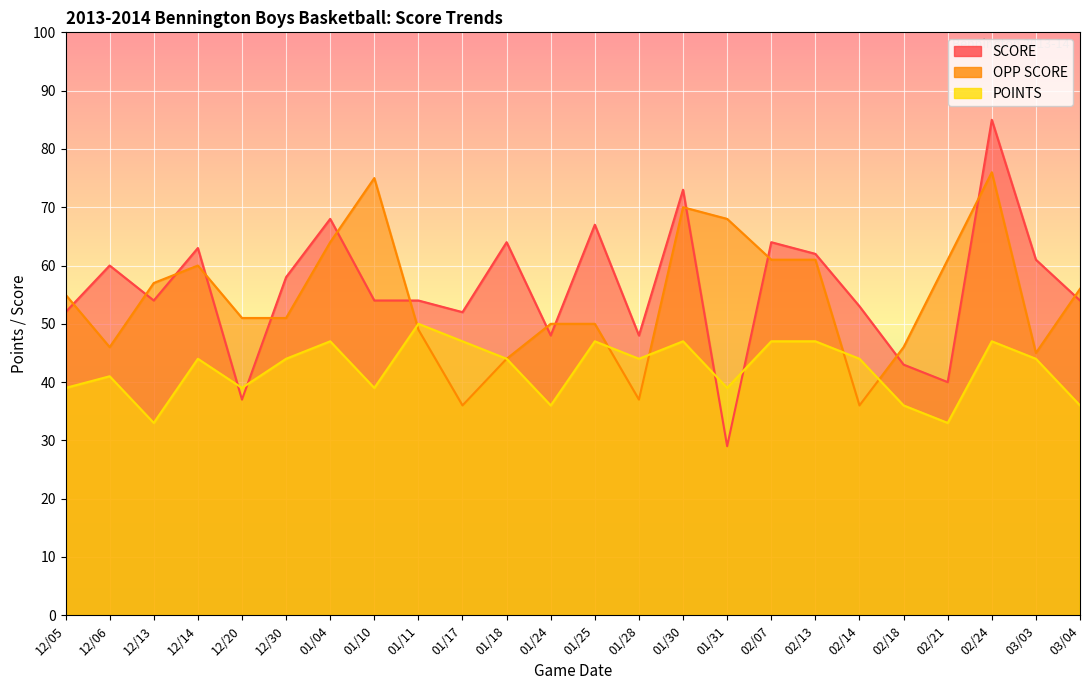

True or false: OPP SCORE and POINTS intersect in this chart.

True